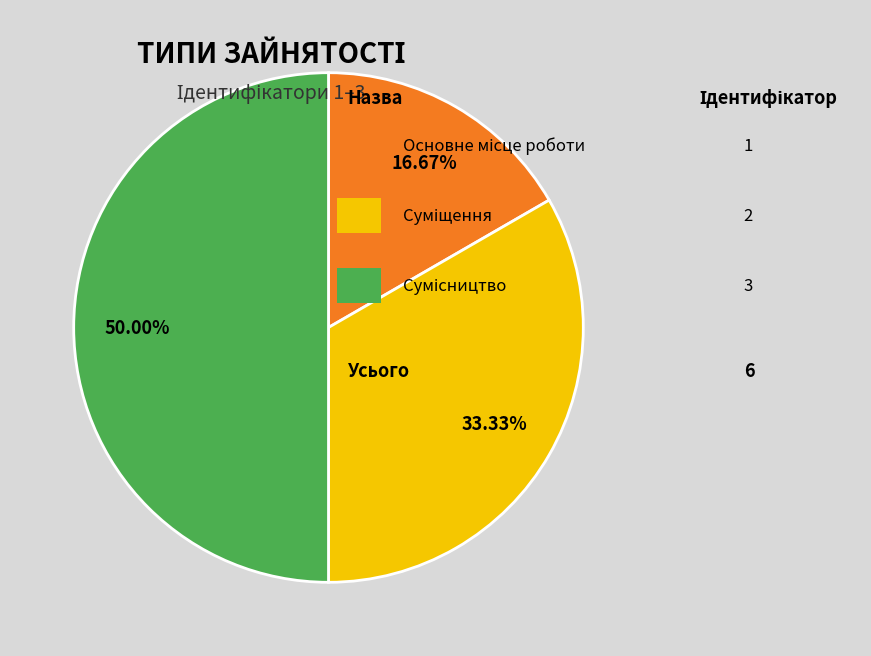

How many segments does this pie chart have?

3